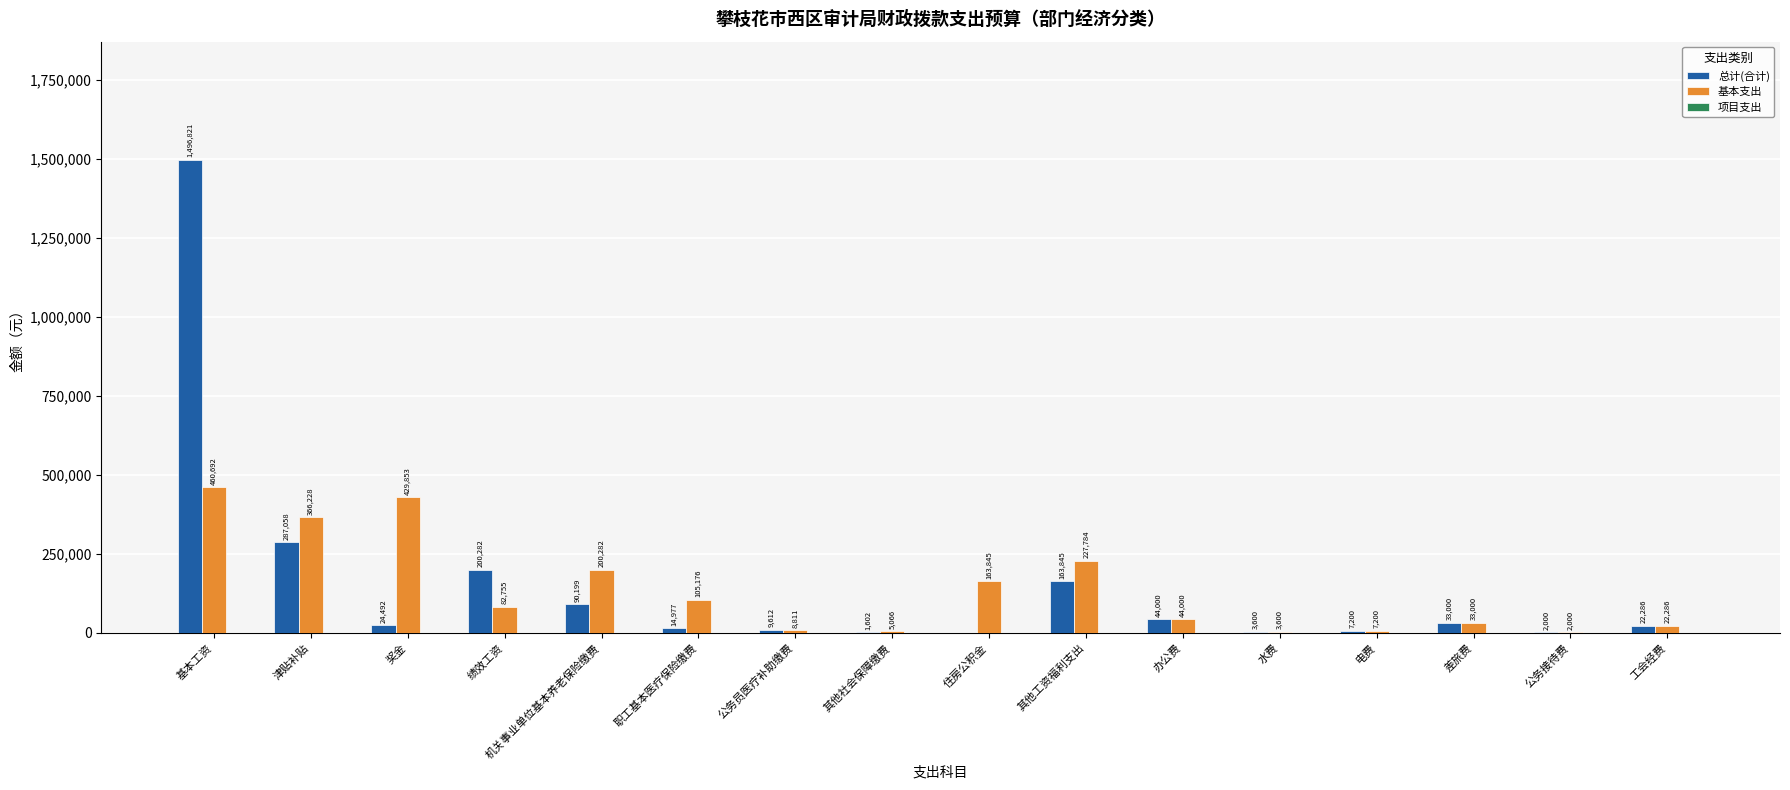

Which series changed the most between 职工基本医疗保险缴费 and 其他社会保障缴费?

基本支出